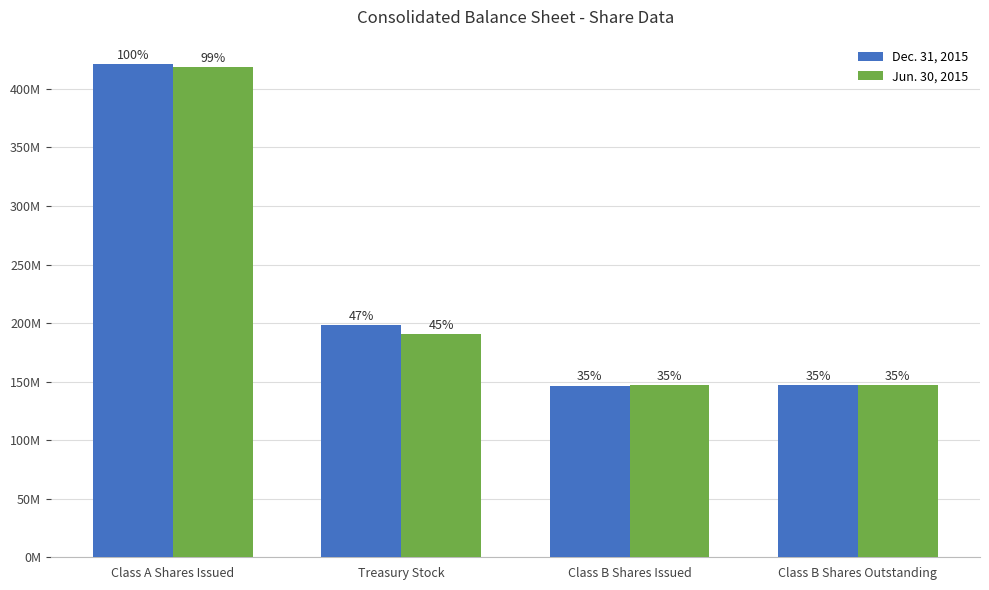

Reading left to right, transcribe all the data shown in this chart.

Dec. 31, 2015: Class A Shares Issued=420966841	Treasury Stock=198231512	Class B Shares Issued=146658737	Class B Shares Outstanding=147046137
Jun. 30, 2015: Class A Shares Issued=418530857	Treasury Stock=190694630	Class B Shares Issued=147046137	Class B Shares Outstanding=147046137